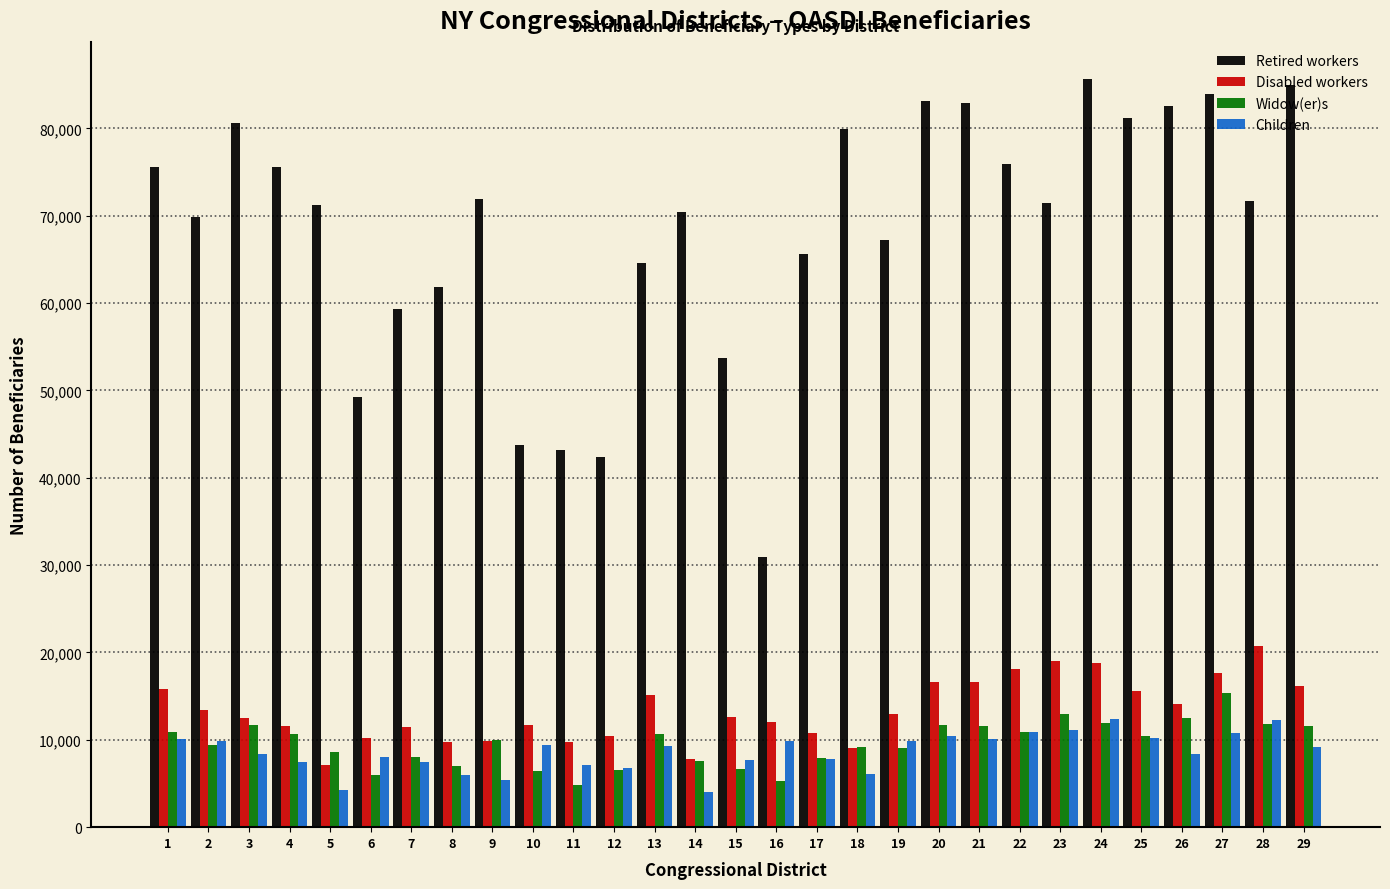

What is the lowest value of the Widow(er)s series?

4842